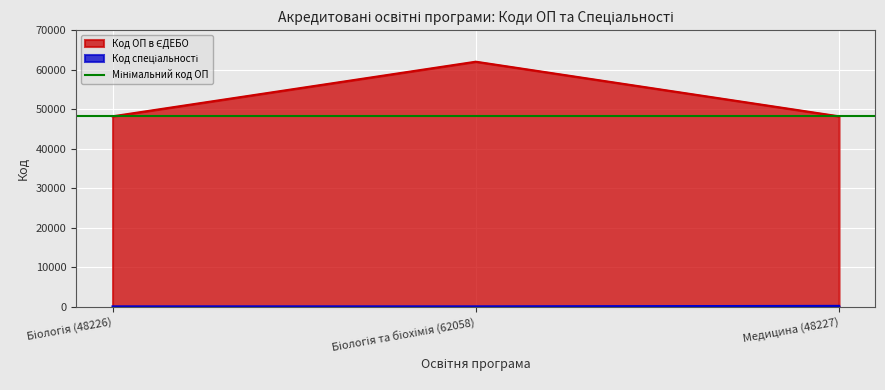

Does the chart display data point markers on the line(s)?

No